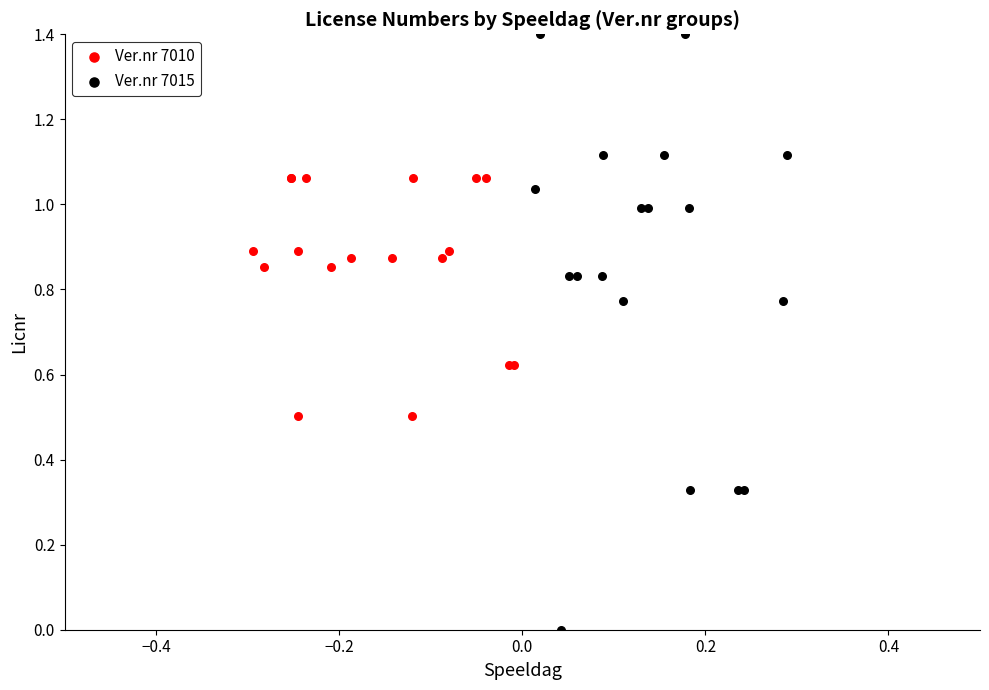

Which series reaches the maximum Y coordinate?

Ver.nr 7015